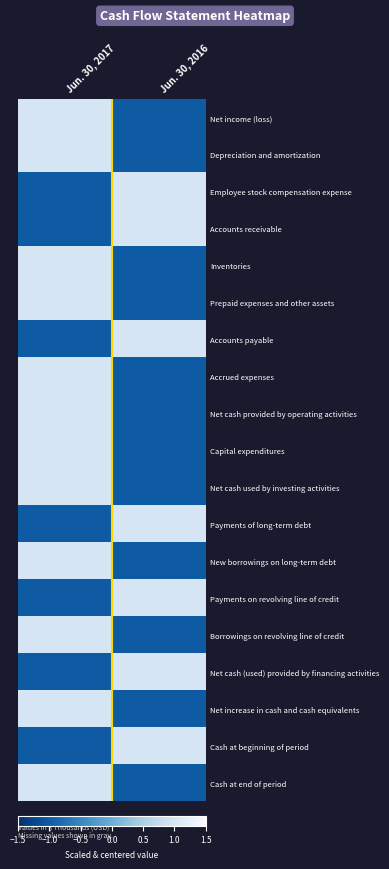

At how many categories does at least one series exceed 0?

2